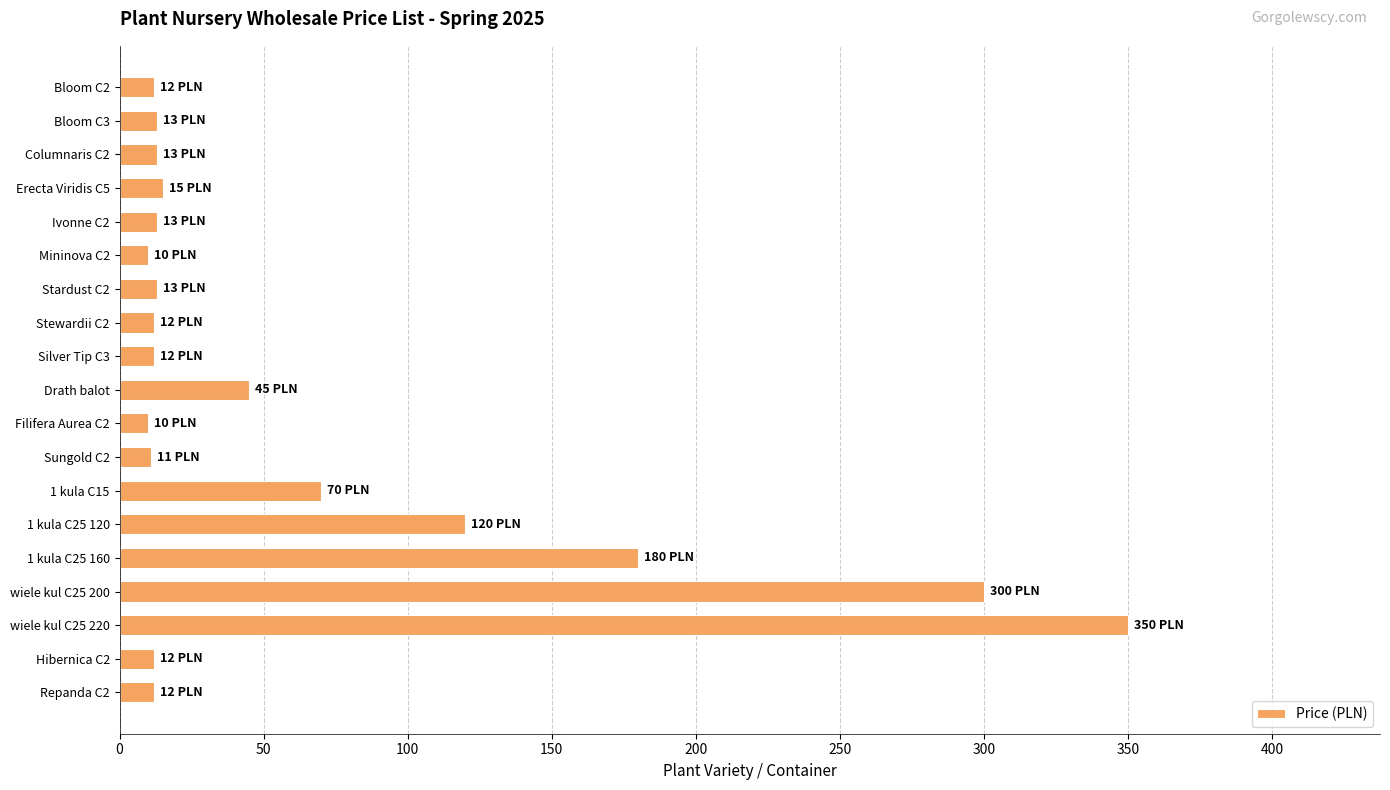

What is the label of the 14th bar from the top?

1 kula C25 120